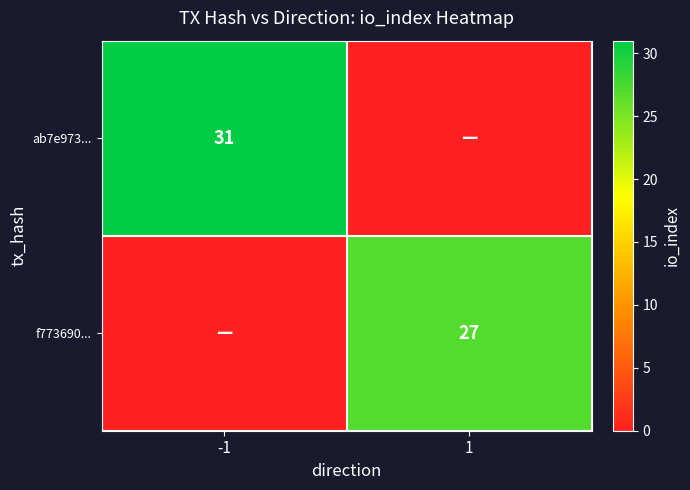

True or false: ab7e973... has a value of 12 at -1.

False